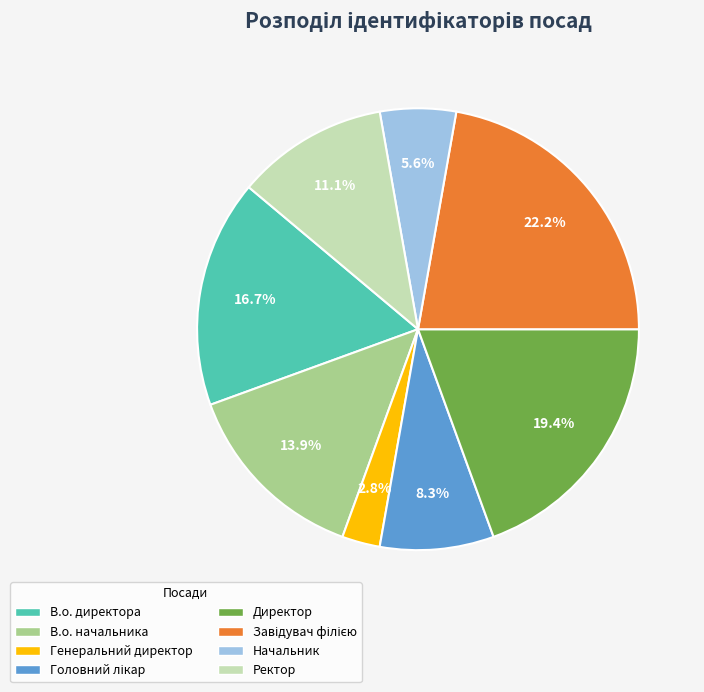

Is it true that Директор is 19% of the pie?

True